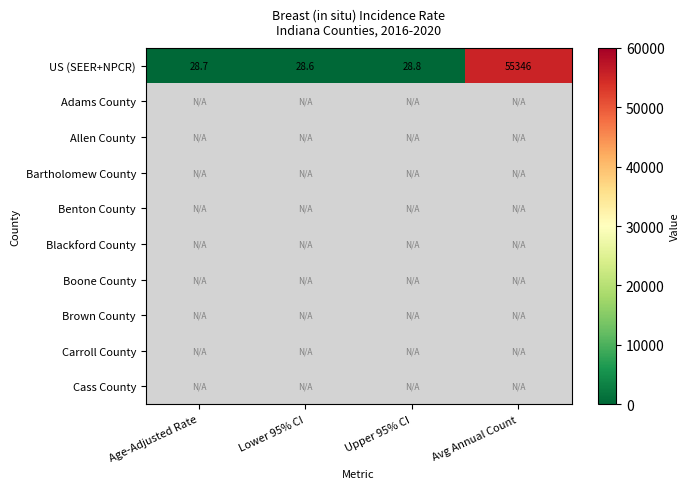

What is the difference between the maximum and second lowest values in the US (SEER+NPCR) series?

55317.3